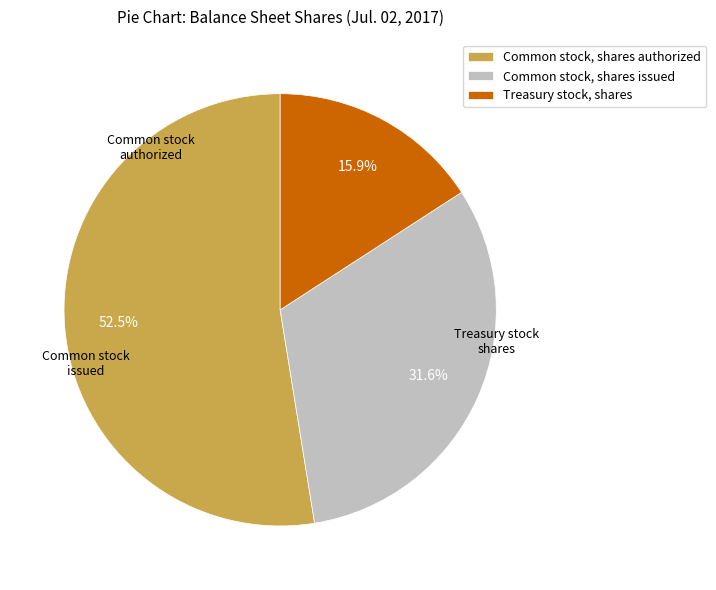

To the nearest percent, what is the combined percentage of Common stock, shares authorized and Common stock, shares issued?

84%